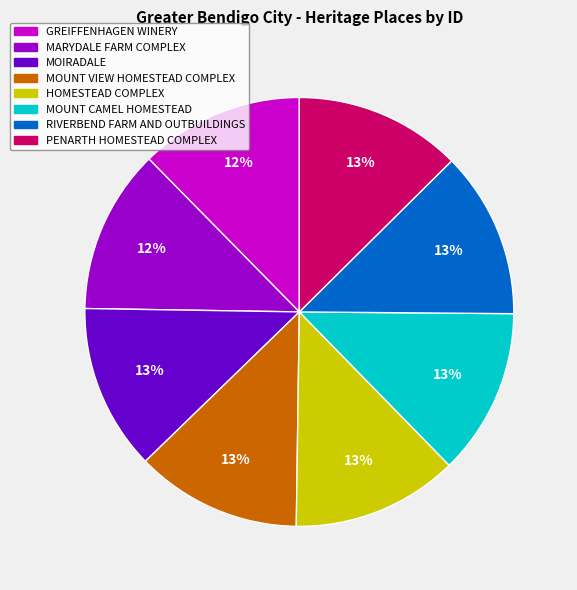

Is there a majority slice in this chart?

No